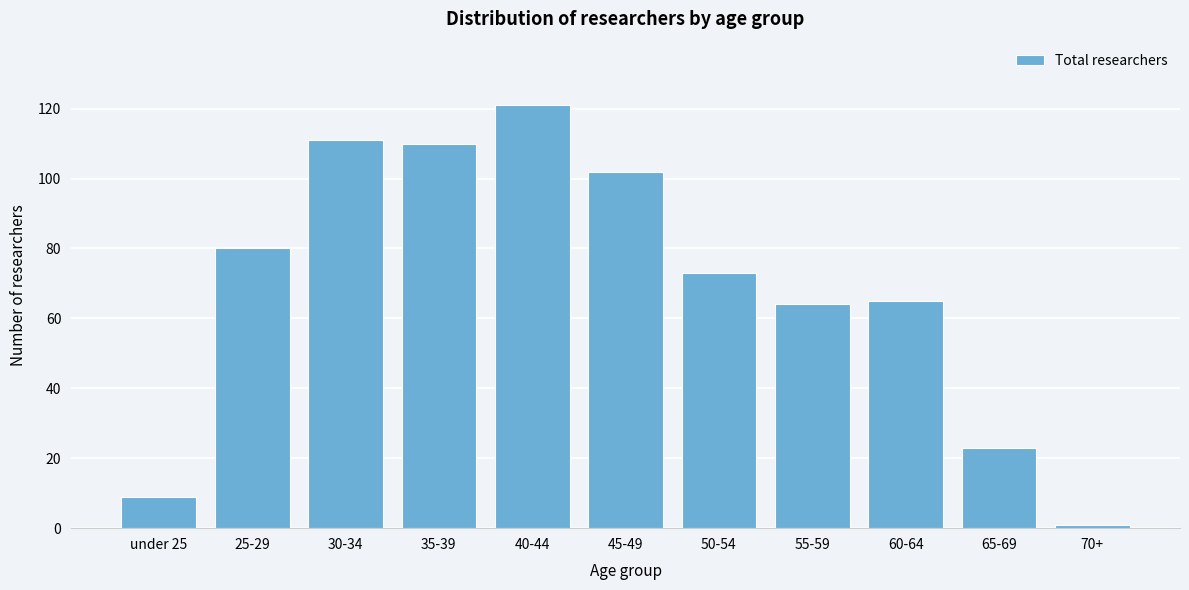

Reading left to right, transcribe all the data shown in this chart.

9	80	111	110	121	102	73	64	65	23	1